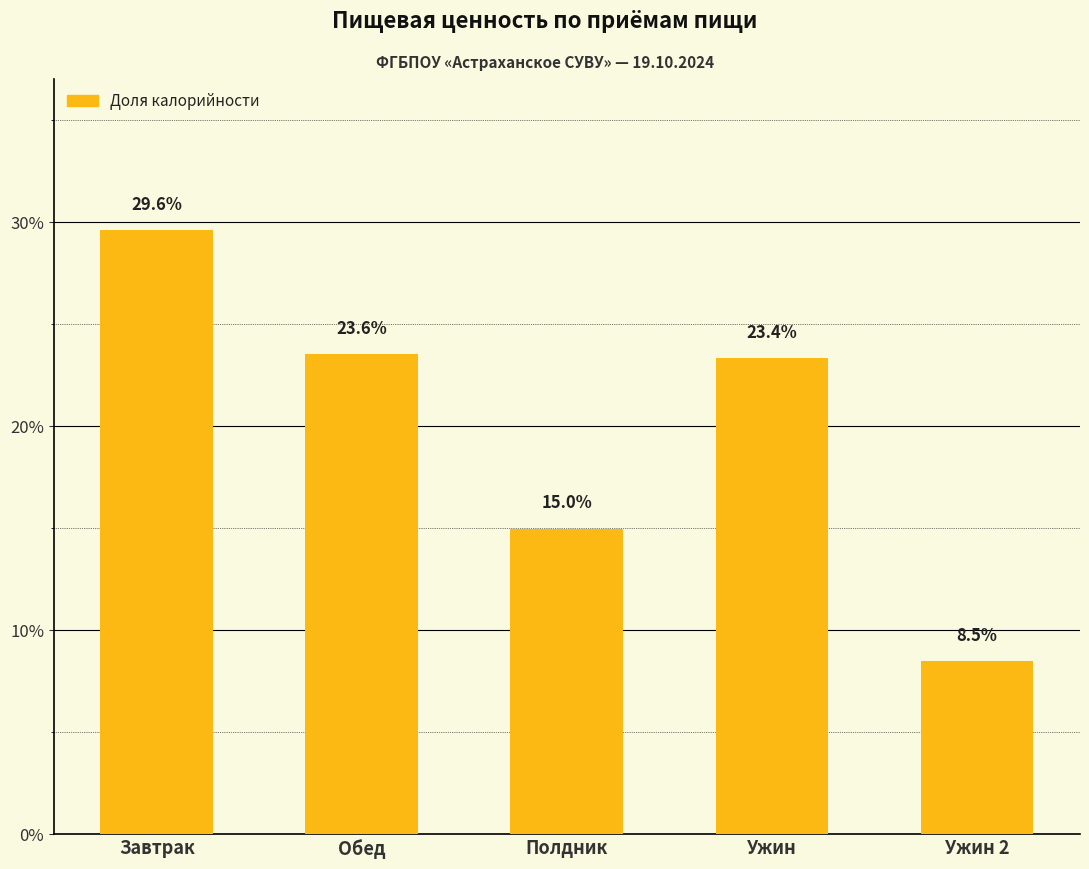

Approximately how many times larger is the value at Ужин compared to Ужин 2?

2.7